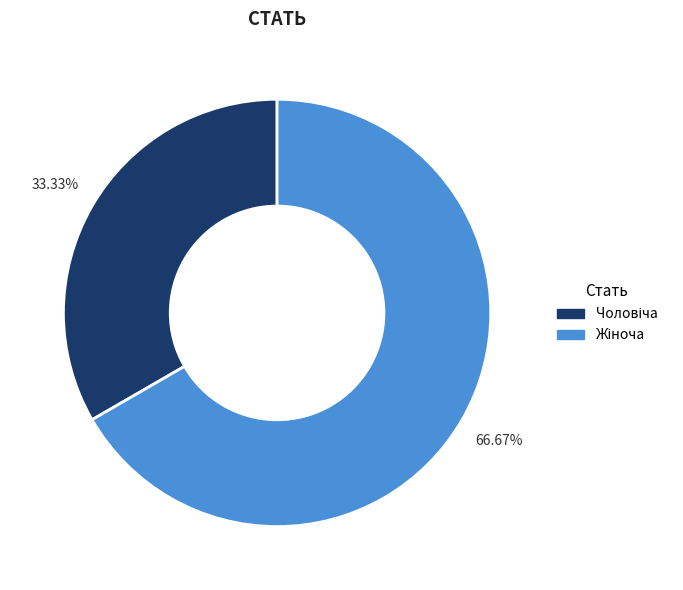

Is there any slice that represents more than half of the pie?

Yes